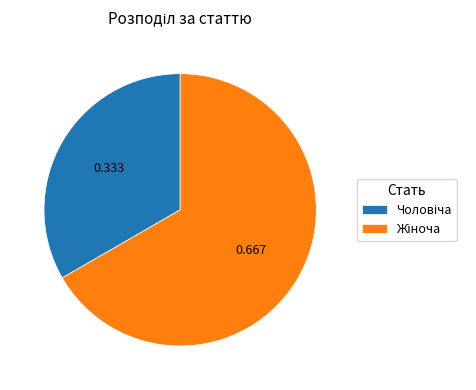

Is there a majority slice in this chart?

Yes